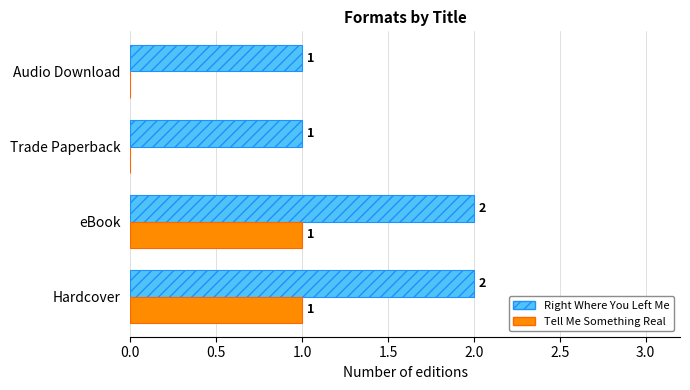

Is the value of Right Where You Left Me at Audio Download greater than the value of Tell Me Something Real at Trade Paperback?

Yes